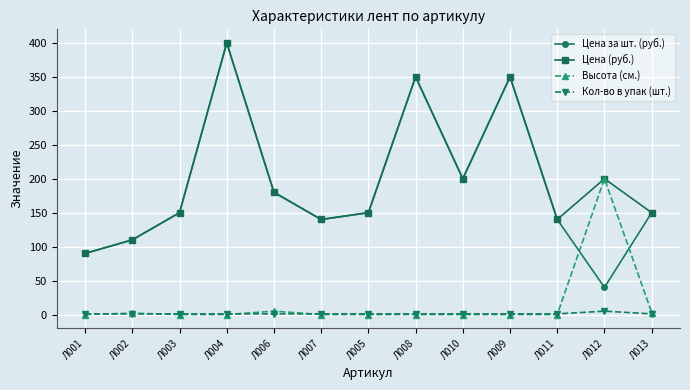

What is the minimum value for Цена за шт. (руб.)?

40